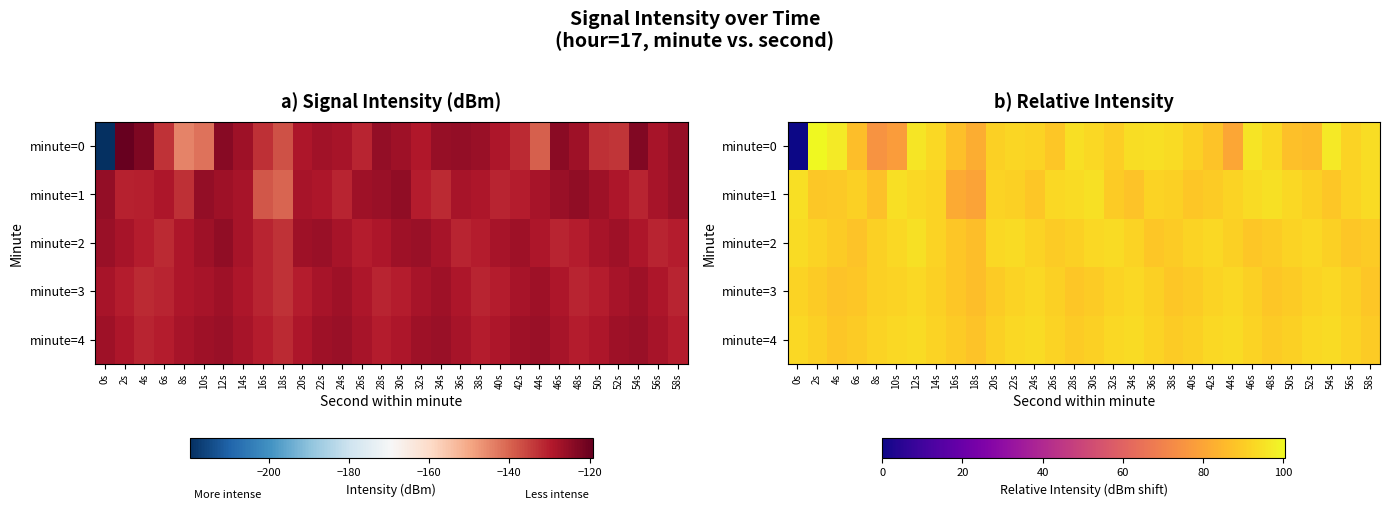

The minute=1 series shows 91.7 at 56s. True or false?

True